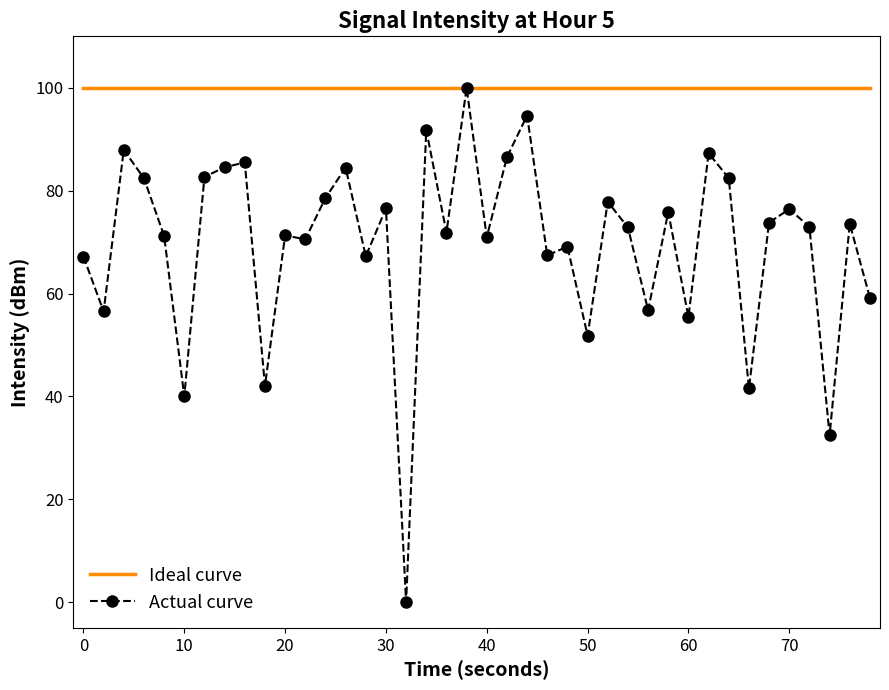

Which series has the largest total across all categories?

Ideal curve